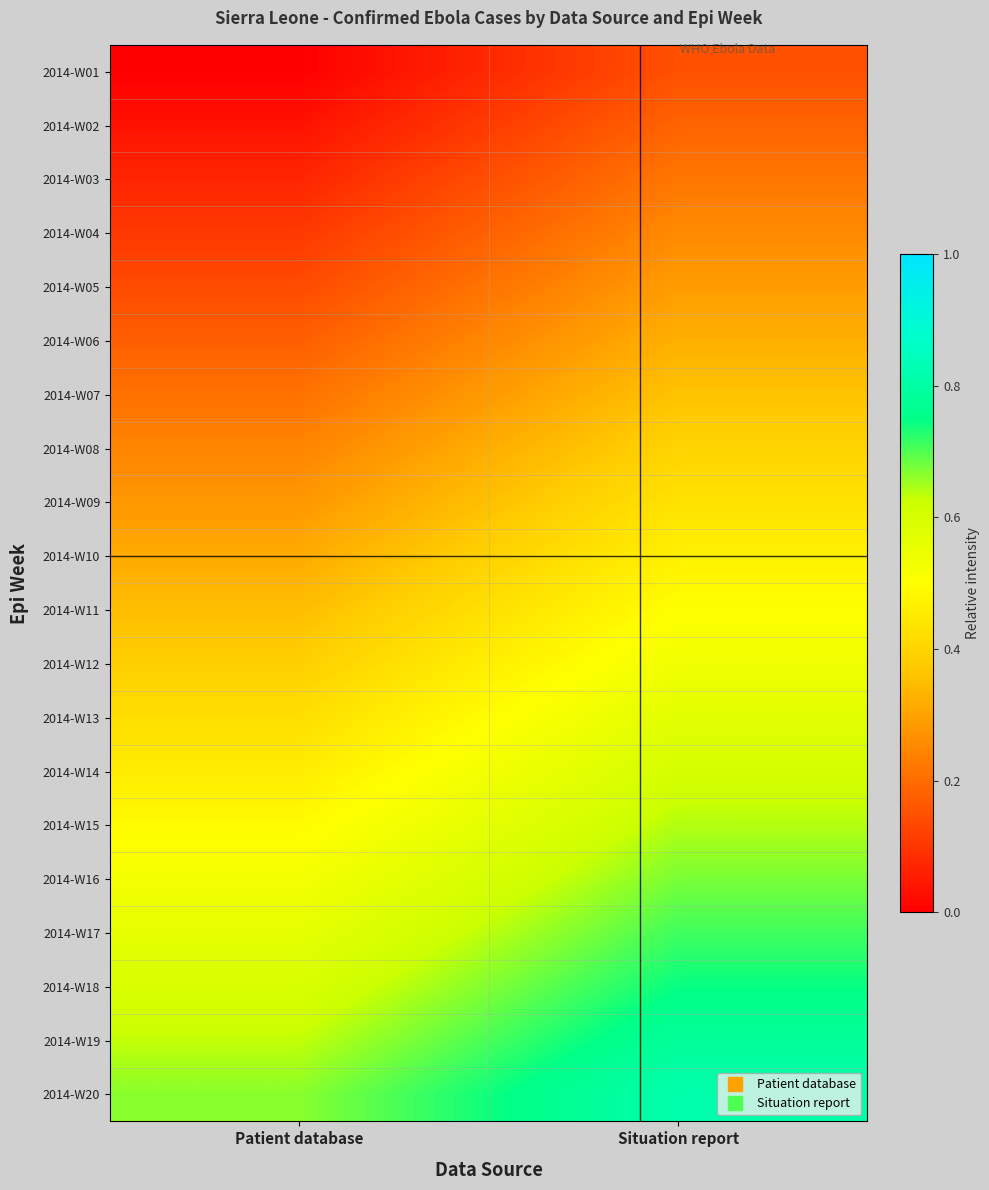

At which category does the chart reach its minimum across all series?

Patient database